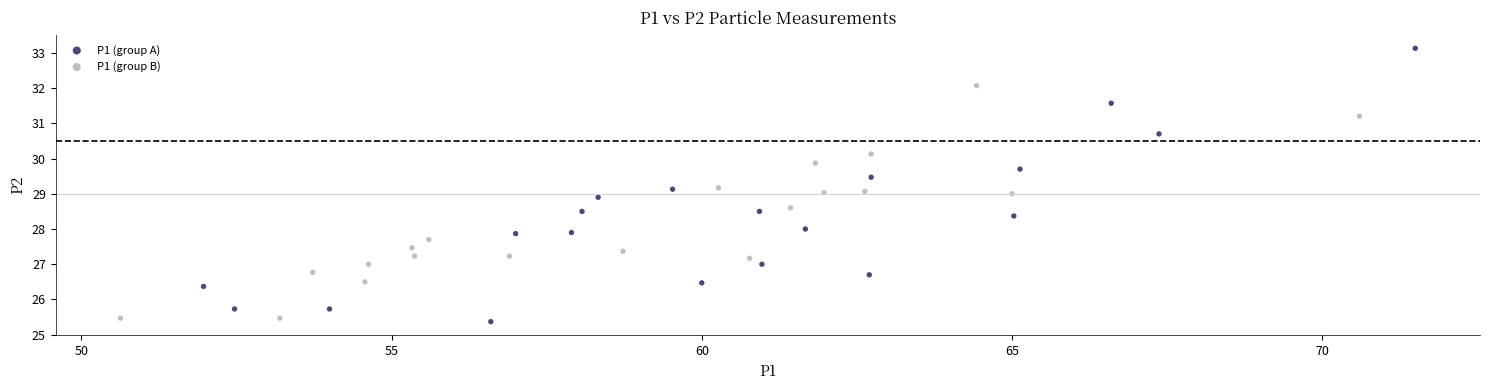

Which series reaches the maximum Y coordinate?

P1 (group A)